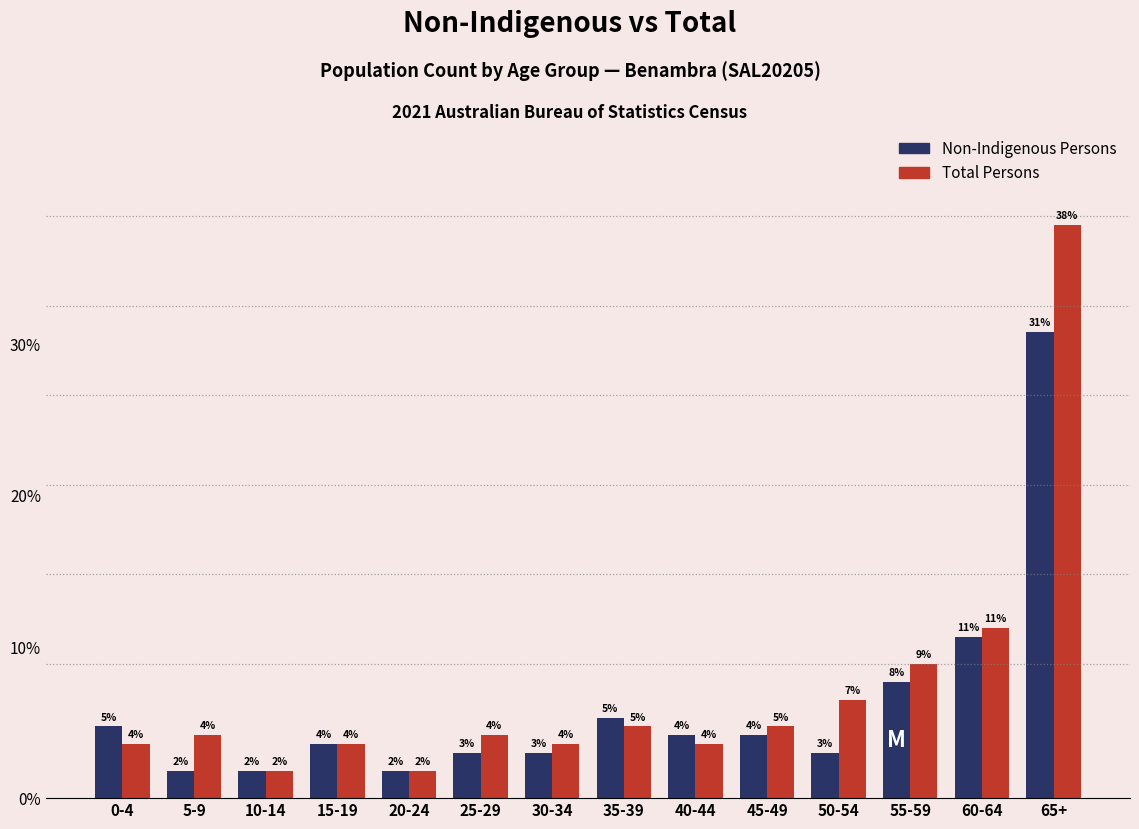

Are the bars grouped side by side (vs. stacked)?

Yes